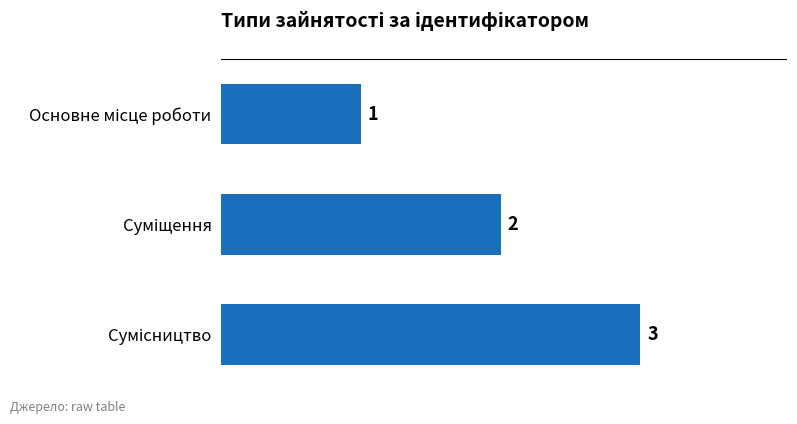

What is the sum of all values?

6